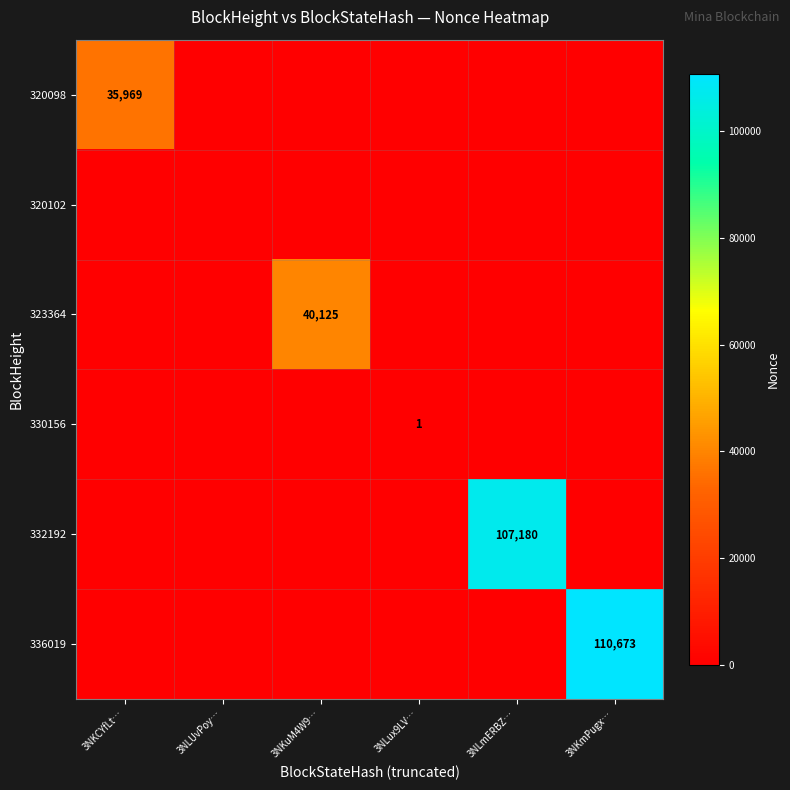

The value of 323364 at 3NKmPugx… is 0. True or false?

True